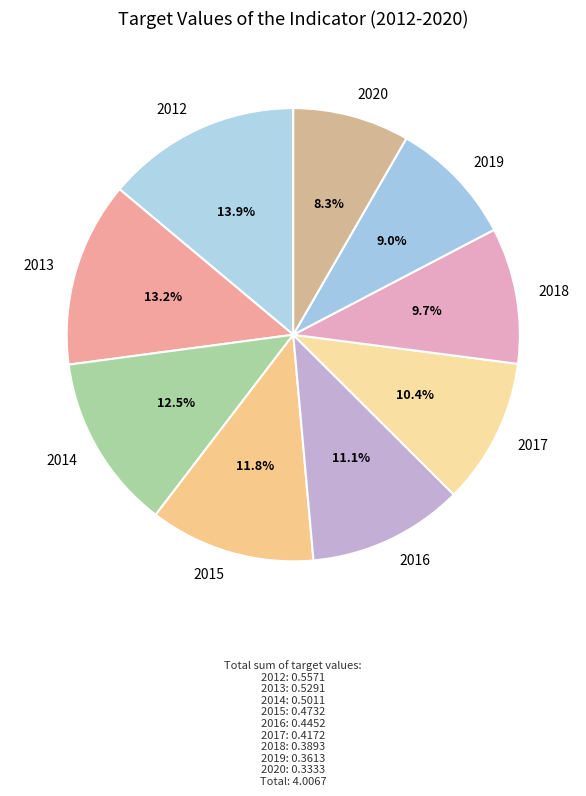

Which has a higher value, 2016 or 2018?

2016